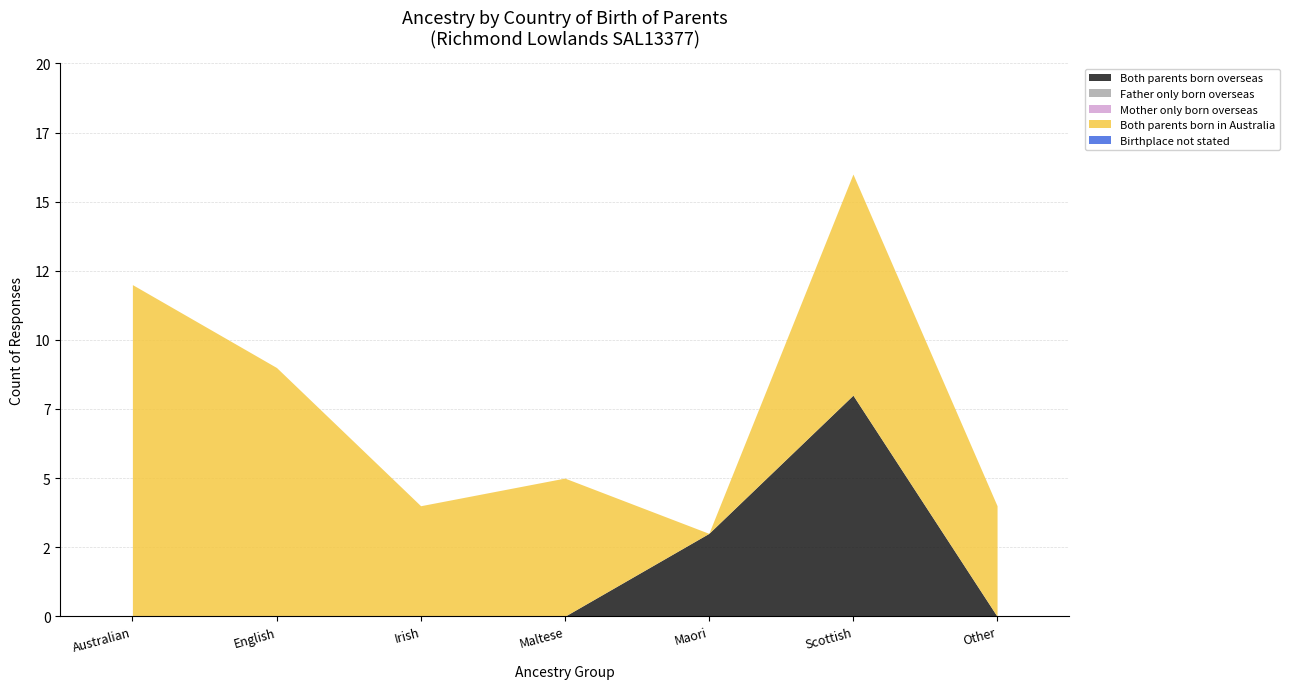

True or false: Mother only born overseas and Birthplace not stated cross at least once.

False